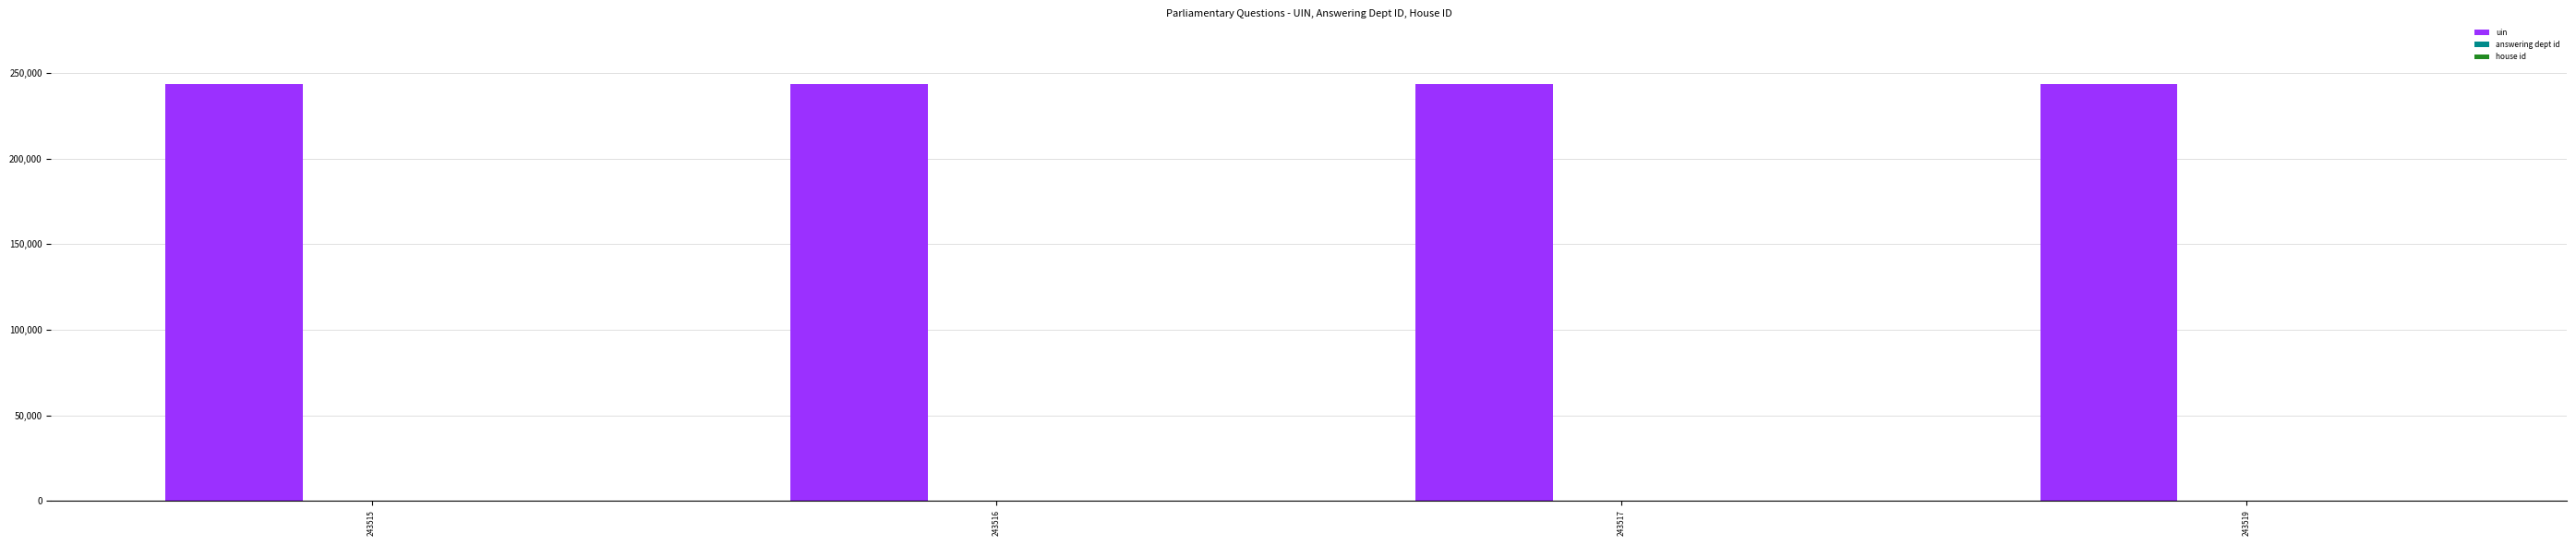

Which series has the largest total across all categories?

uin